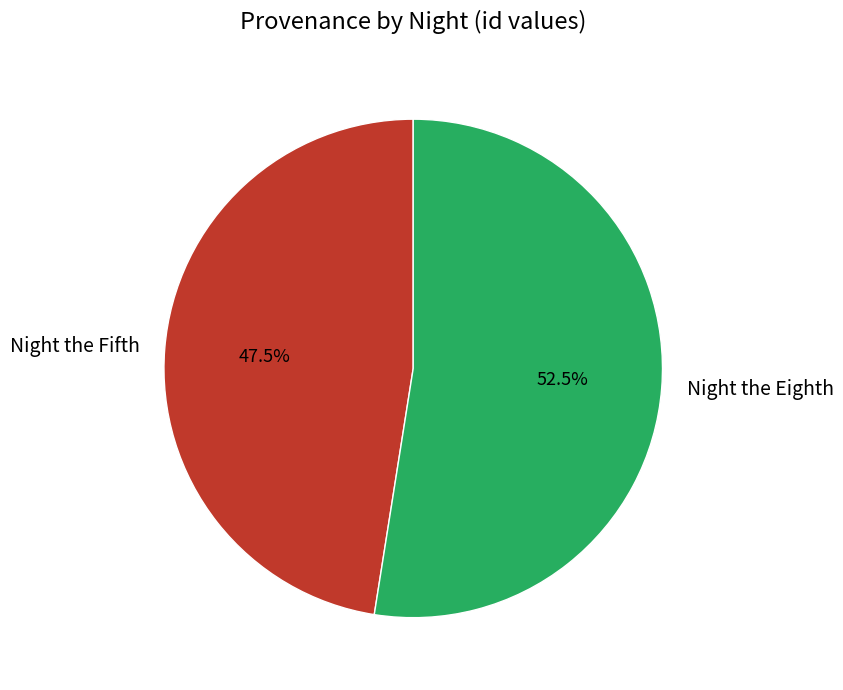

Approximately how many times larger is the value at Night the Fifth compared to Night the Eighth?

0.9